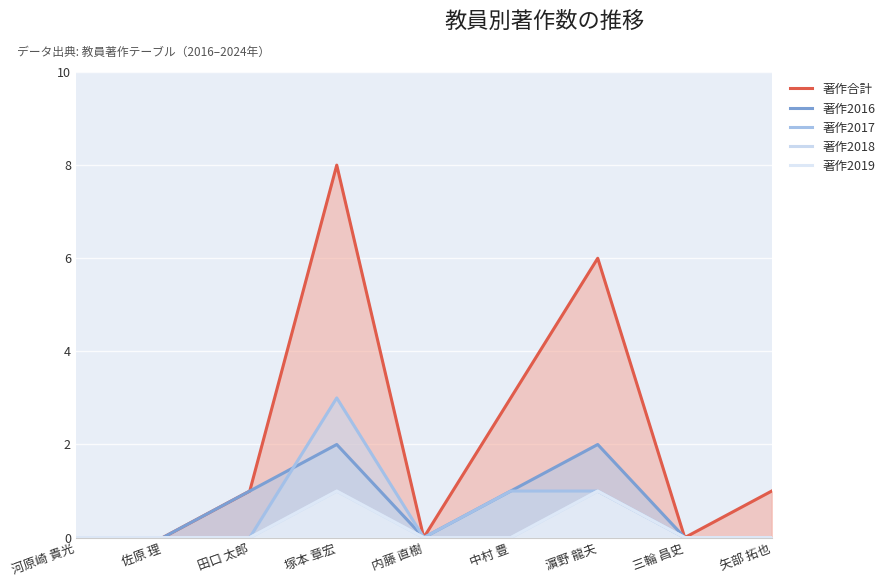

Which series has the widest spread of values?

著作合計